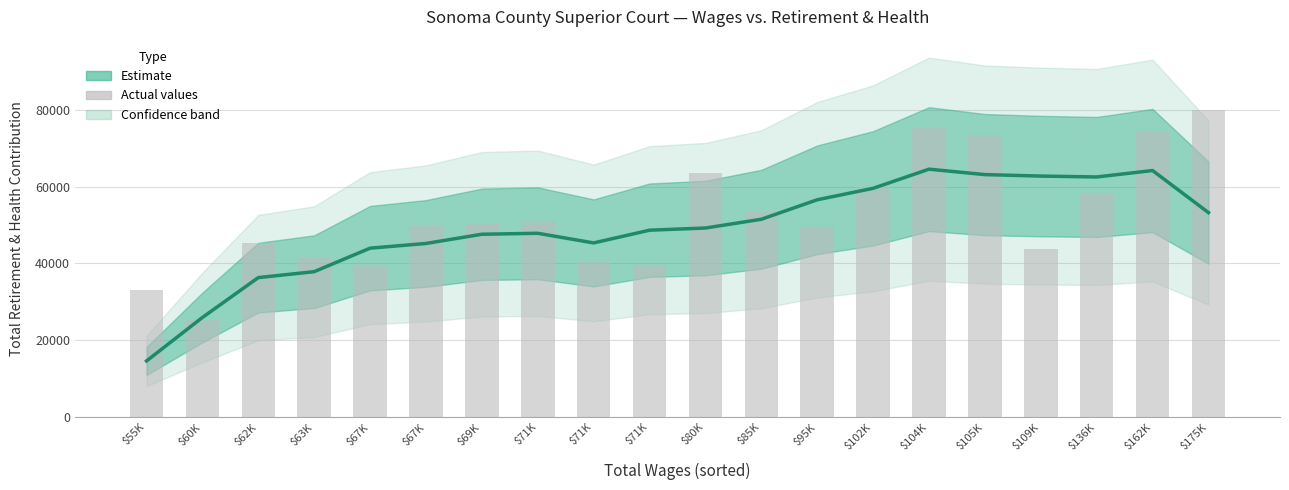

At how many categories does at least one series exceed 78071?

1